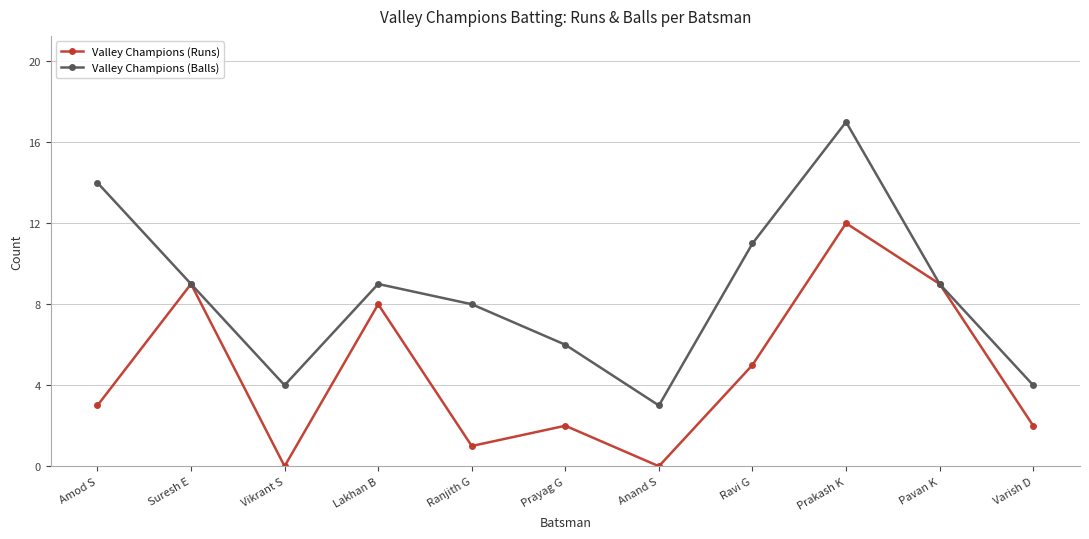

At how many categories does at least one series exceed 15?

1